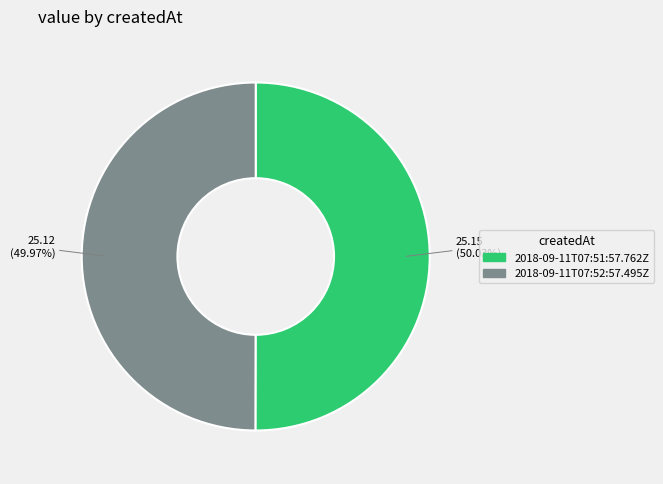

The 2018-09-11T07:52:57.495Z slice represents 50% of the pie. True or false?

True